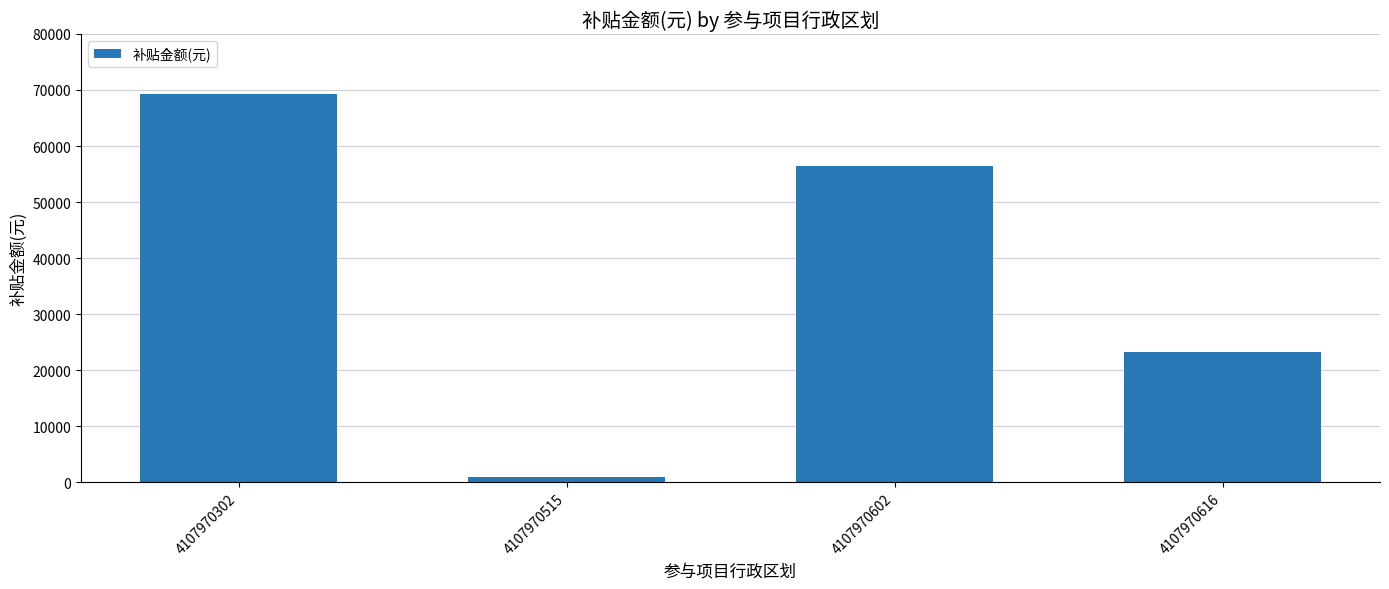

What is the sum of all values?

150000